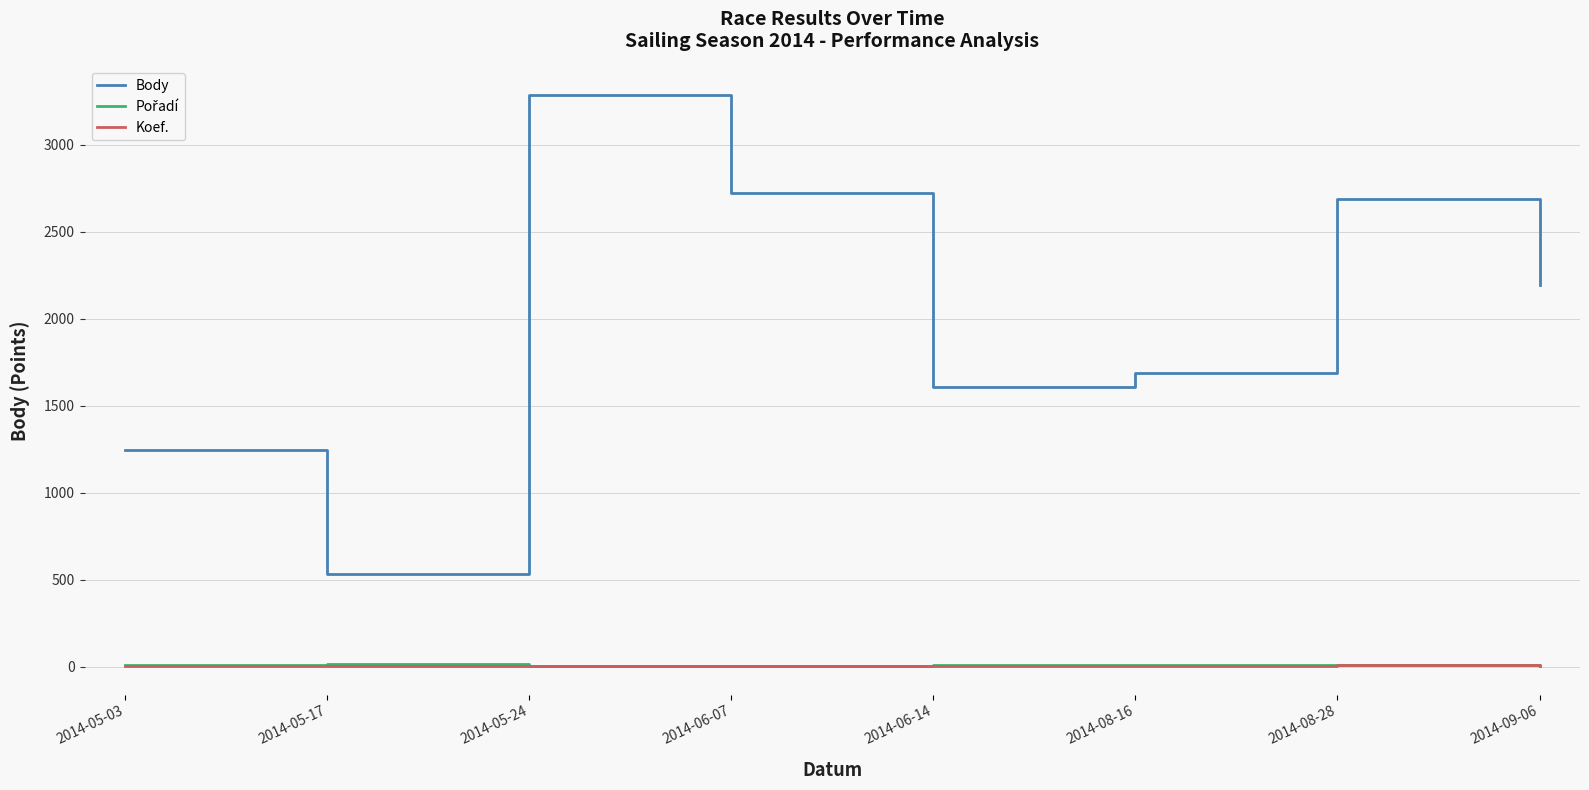

Which category has the lowest value in the Body series?

2014-05-17